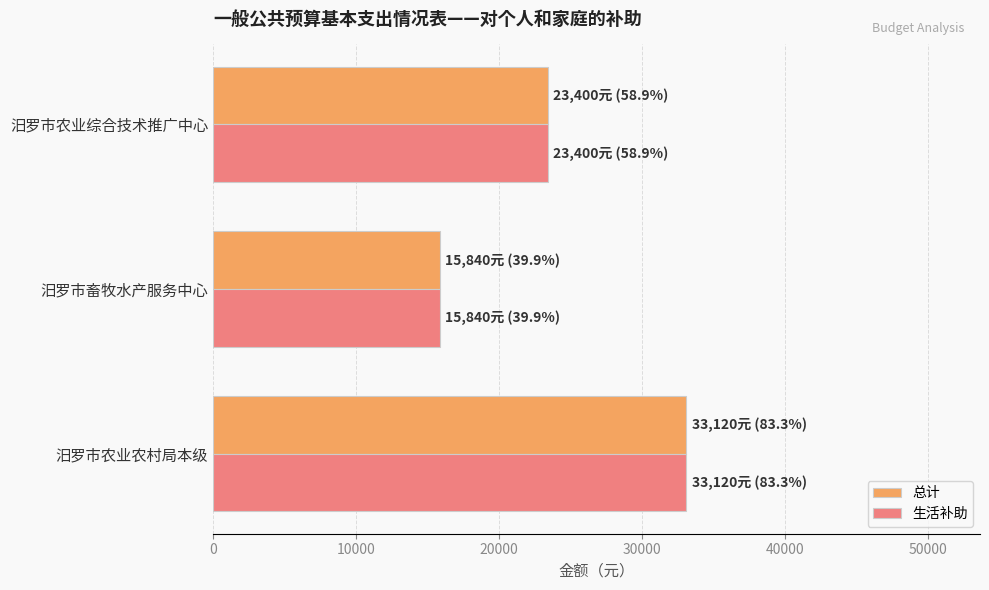

Where is 生活补助 nearest to the value 24480?

汨罗市农业综合技术推广中心